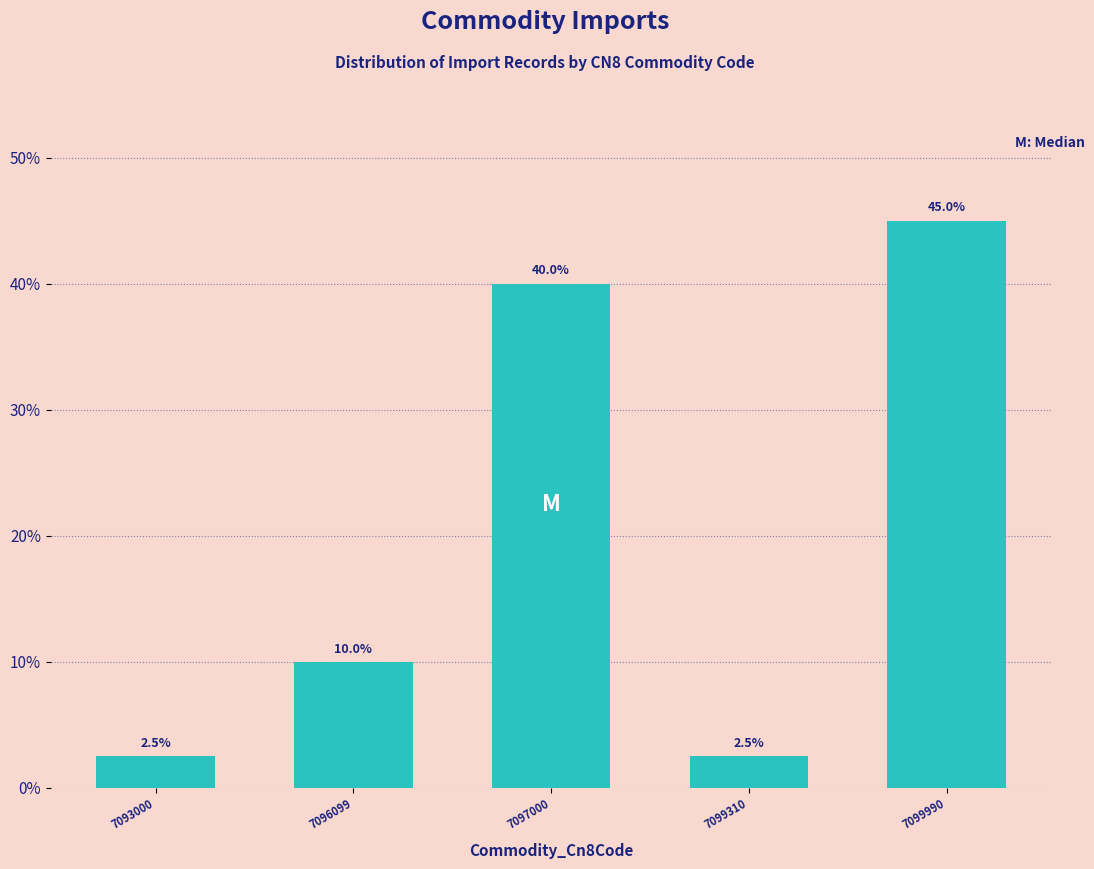

Reading left to right, extract all data points from this chart.

7093000=2.5	7096099=10.0	7097000=40.0	7099310=2.5	7099990=45.0